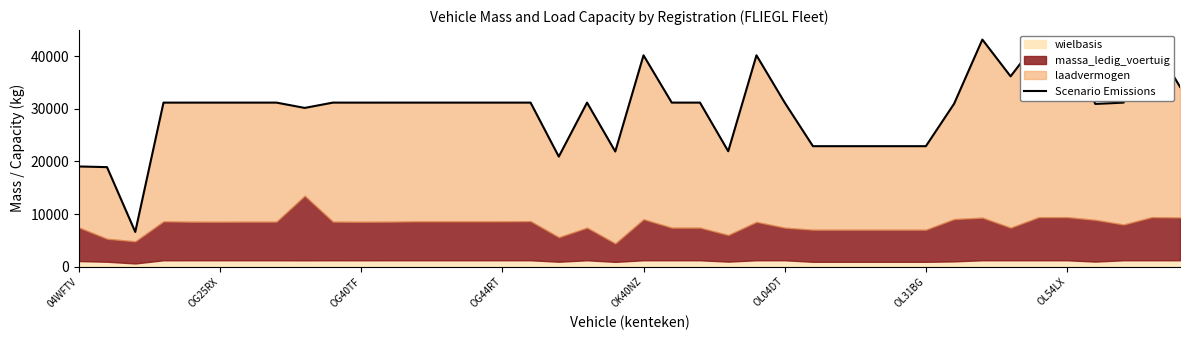

What is the value of the 2nd point from the left?

18922